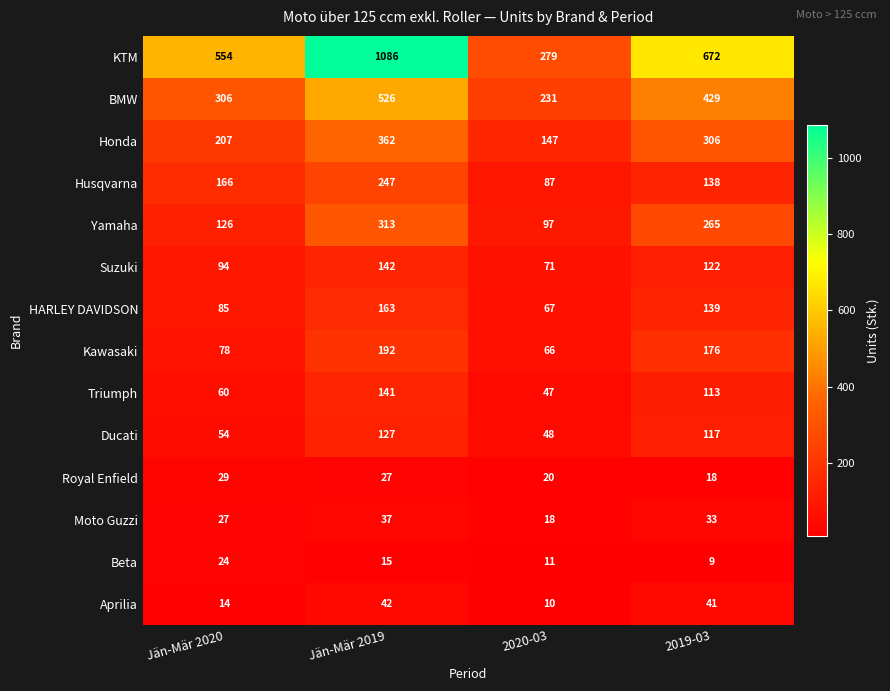

Count the Triumph values in the range 60 to 141.

3